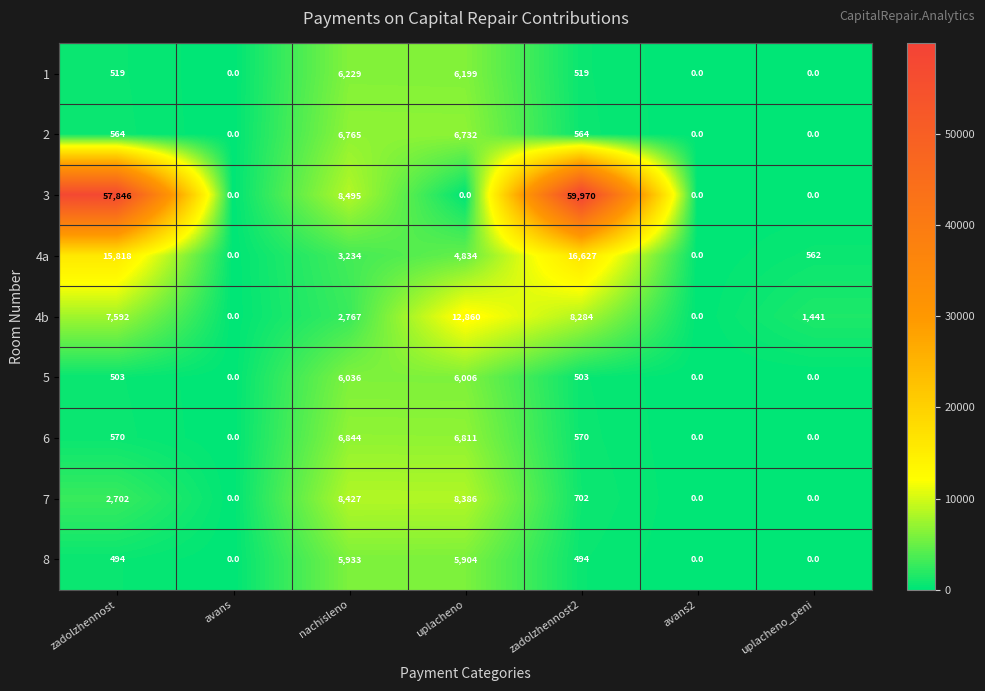

True or false: 2 has a value of 6732 at uplacheno.

True